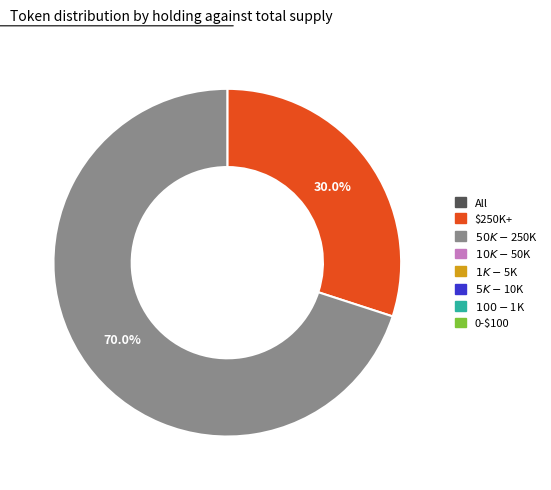

Is there a majority slice in this chart?

Yes